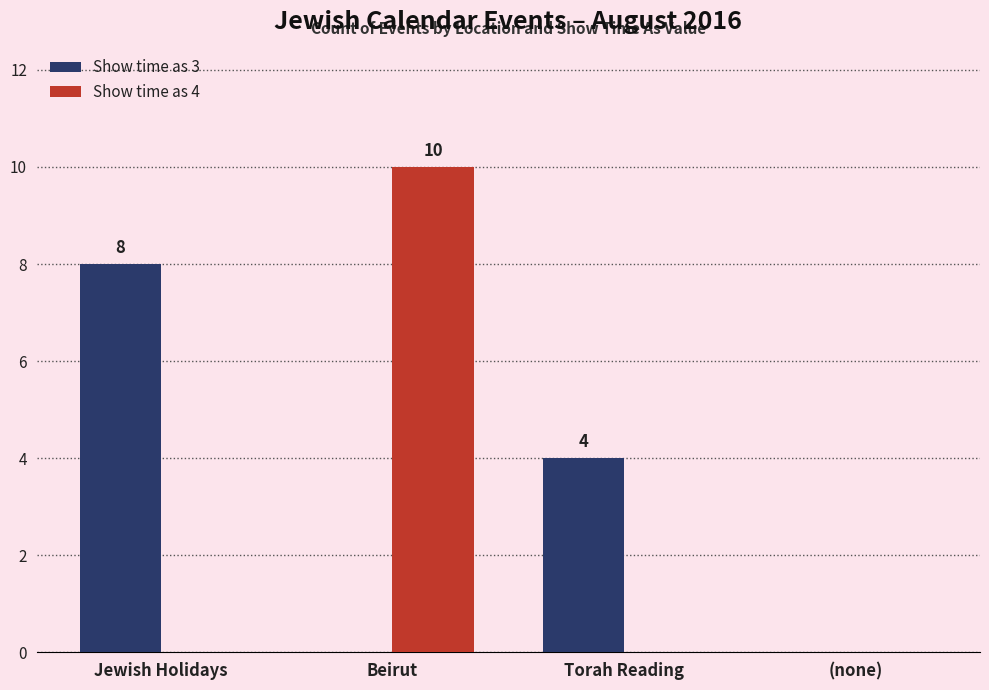

Which series changed the most between Jewish Holidays and Torah Reading?

Show time as 3